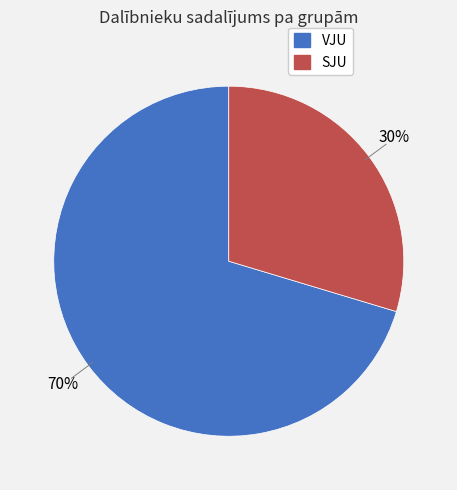

To the nearest percent, what is the average slice percentage?

50%